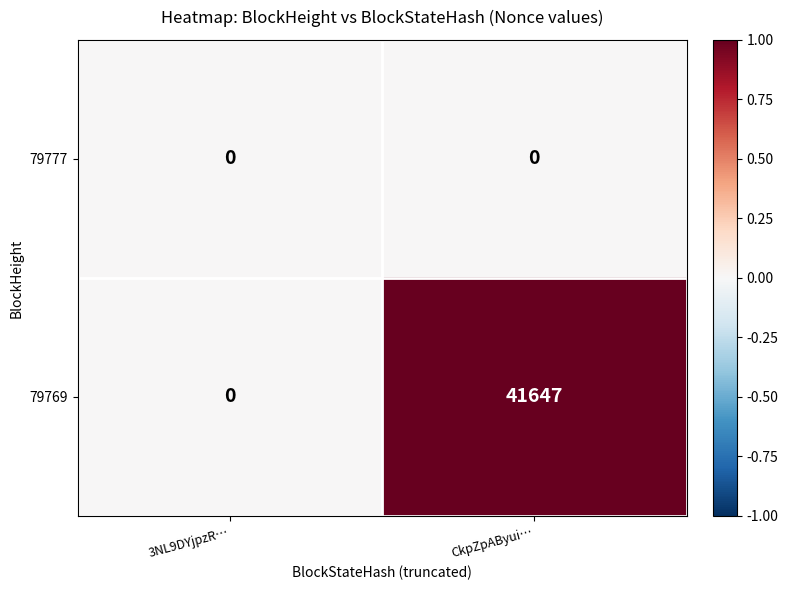

Which series has the largest total across all categories?

79769